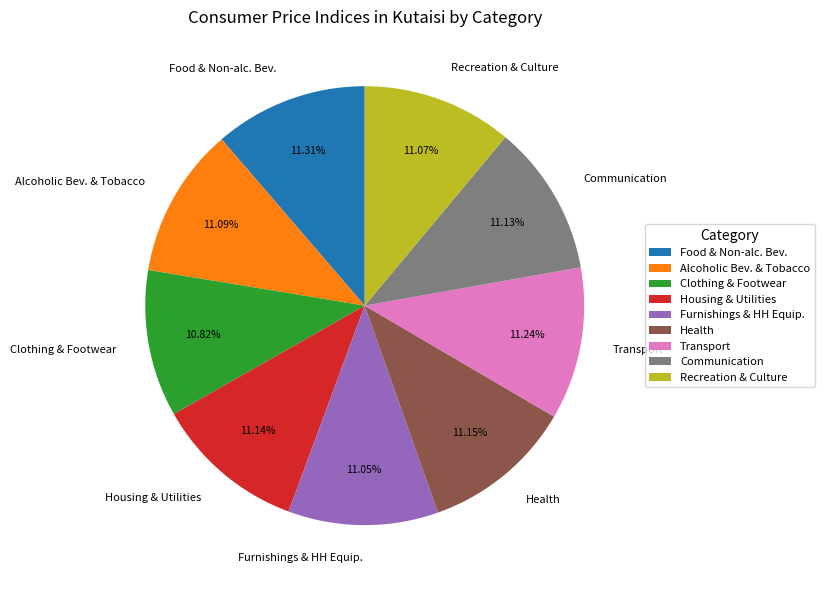

To the nearest percent, what is the average slice percentage?

11%